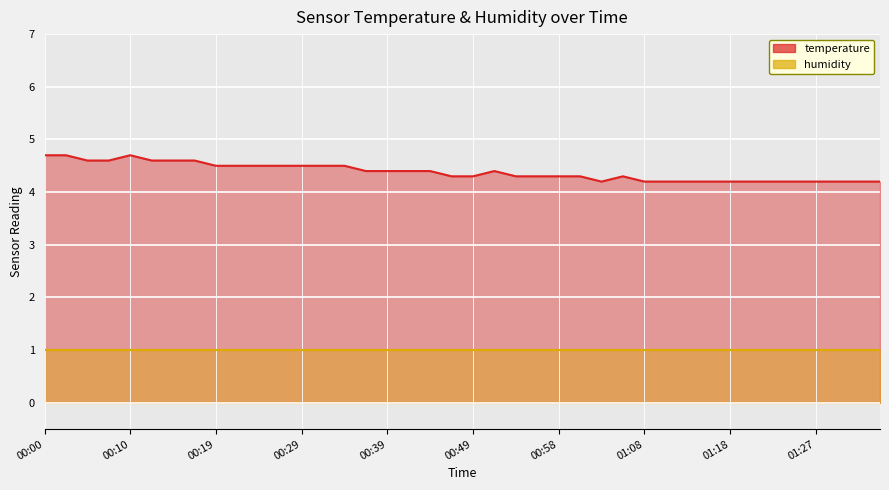

Rank the categories by value from lowest to highest.

01:03, 01:08, 01:10, 01:13, 01:15, 01:18, 01:20, 01:23, 01:25, 01:27, 01:30, 01:32, 01:35, 00:46, 00:49, 00:53, 00:56, 00:58, 01:01, 01:06, 00:36, 00:39, 00:41, 00:44, 00:51, 00:19, 00:22, 00:24, 00:27, 00:29, 00:31, 00:34, 00:05, 00:07, 00:12, 00:14, 00:17, 00:00, 00:02, 00:10